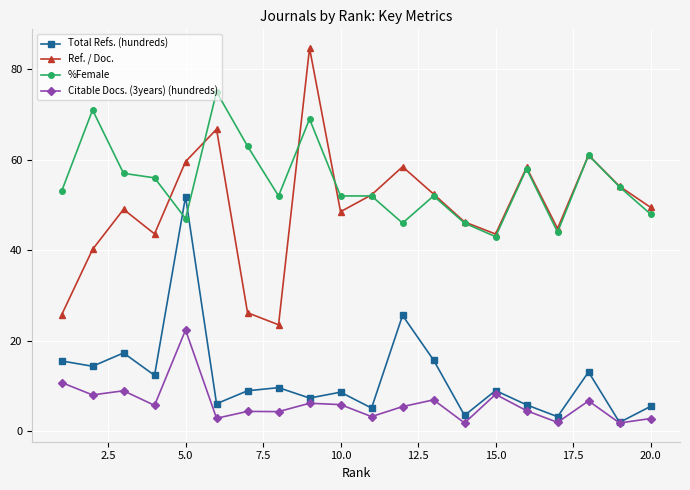

True or false: Ref. / Doc. has more than 2 points higher than both neighbors.

True